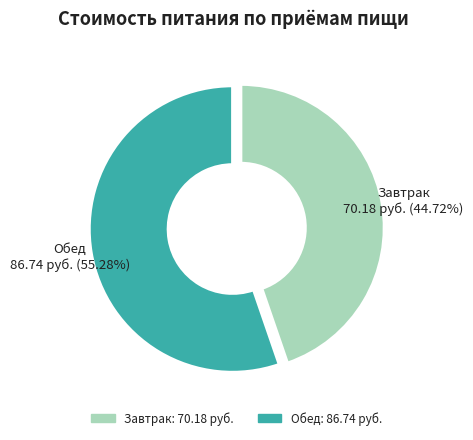

How many slices are in this pie chart?

2